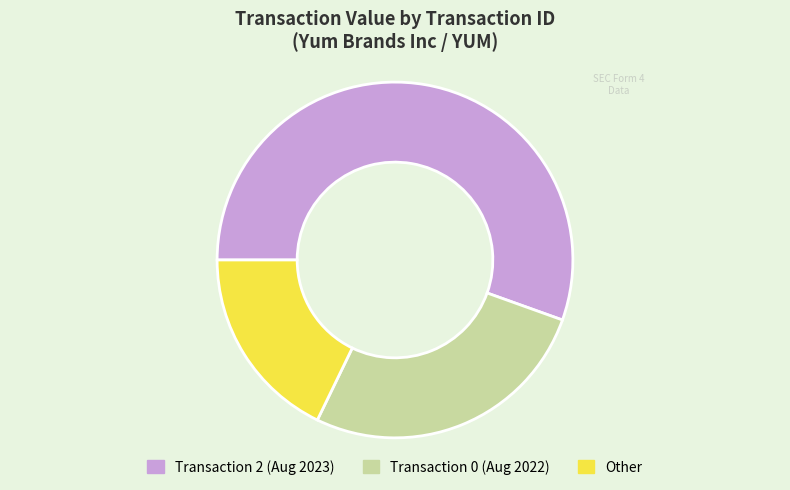

Rank the categories by value from lowest to highest.

Other, Transaction 0 (Aug 2022), Transaction 2 (Aug 2023)